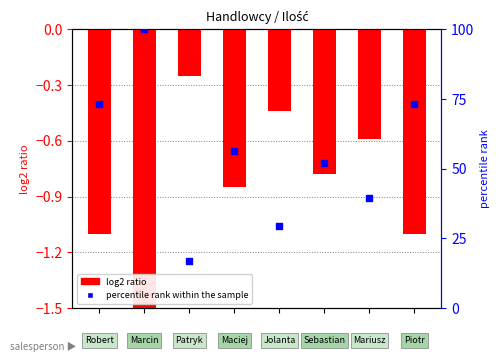

Which series has the largest total across all categories?

percentile rank within the sample